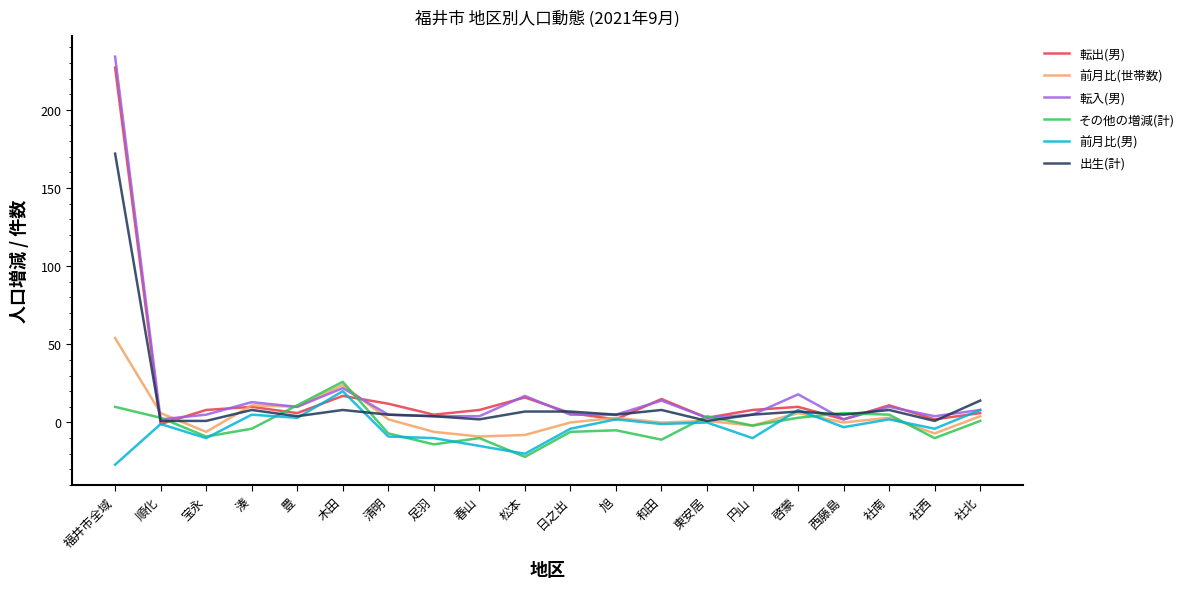

What is the spread (max minus min) of values at 春山?

23